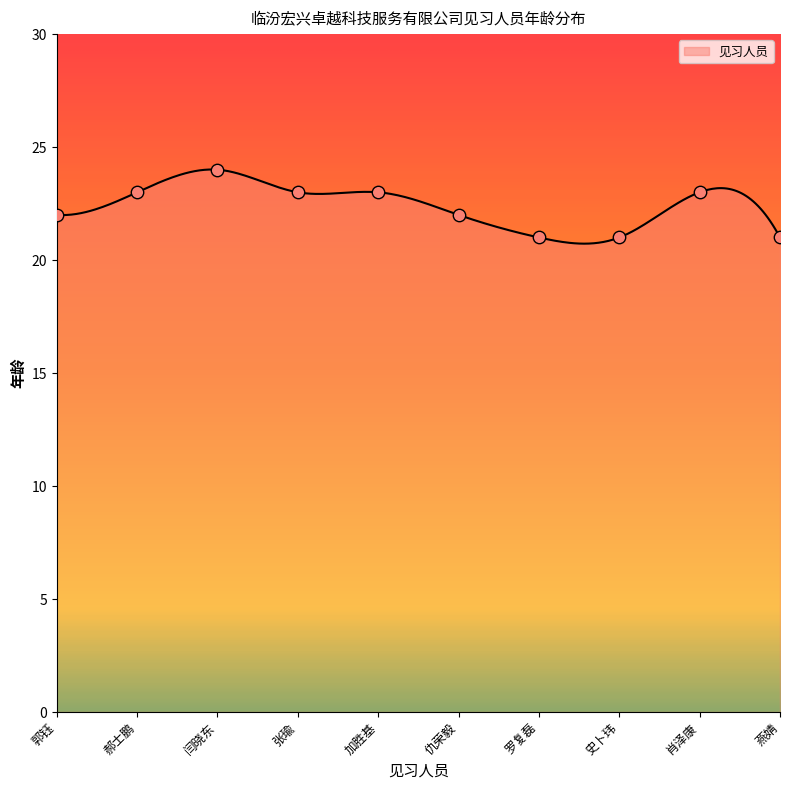

What is the change in value from 肖泽康 to 燕婧?

-2